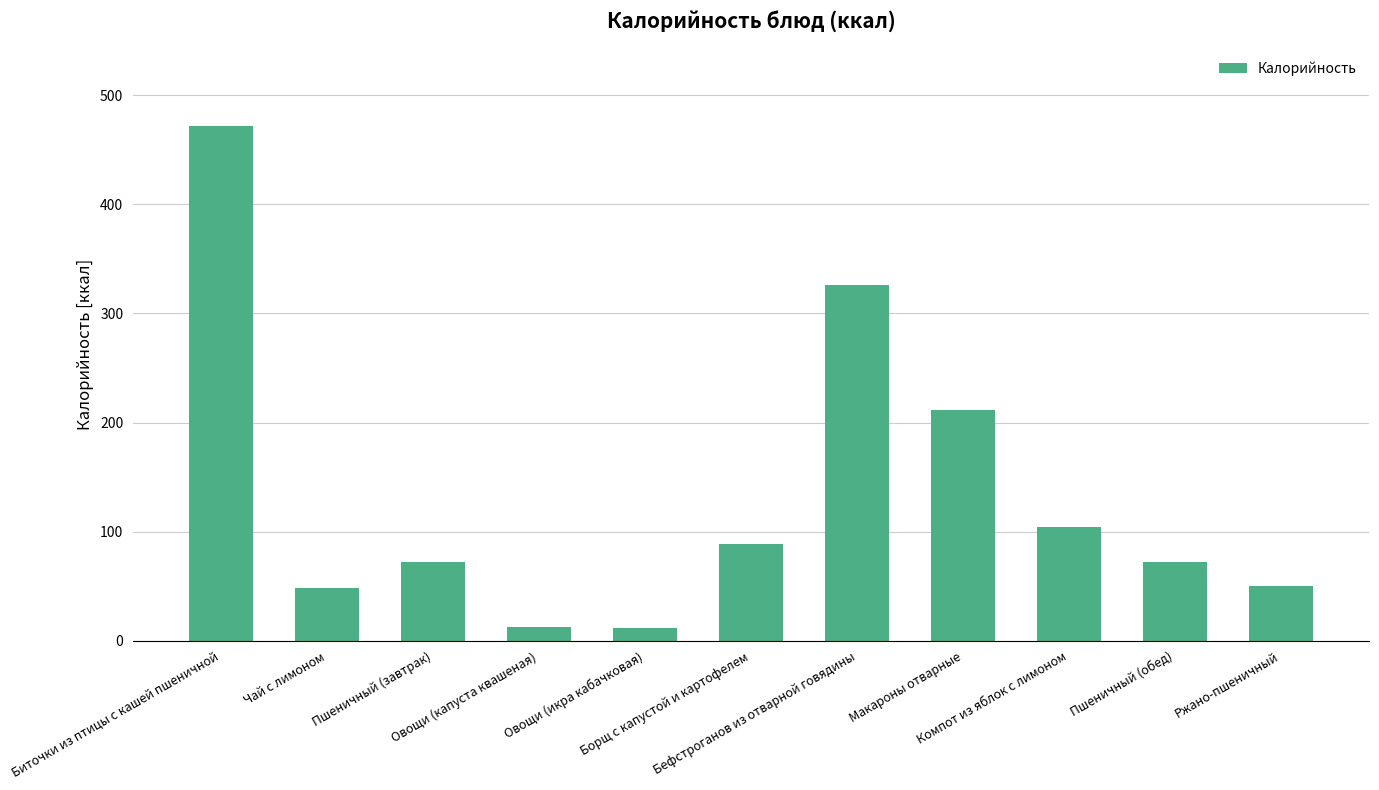

At which label does the data first exceed 72?

Биточки из птицы с кашей пшеничной